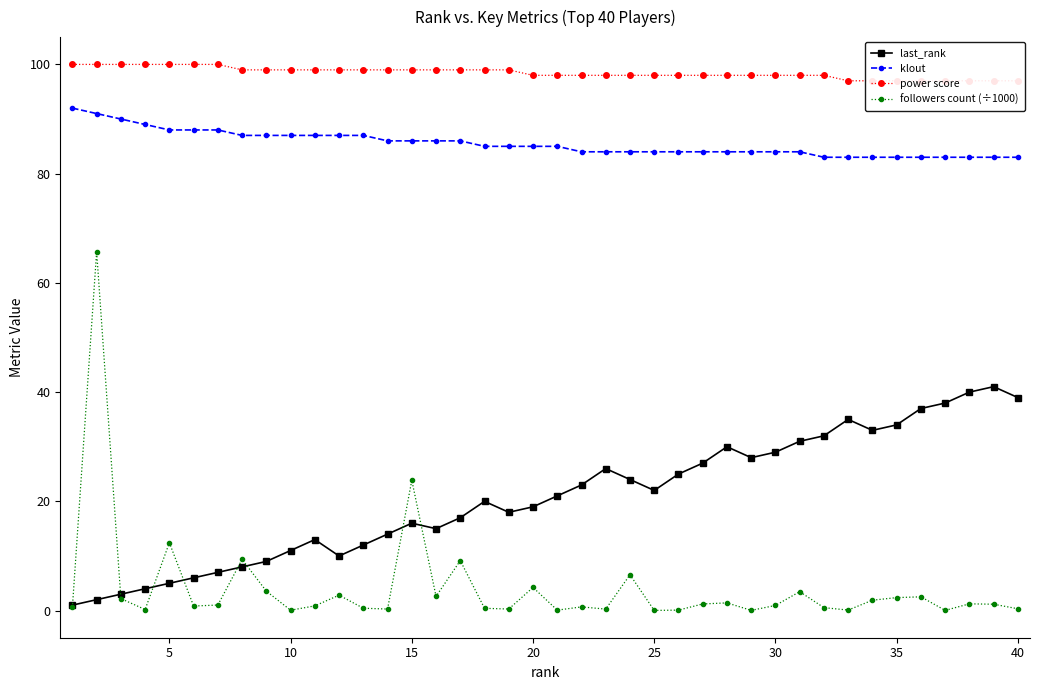

Is it true that followers count (÷1000) equals 0.9 at 30?

True